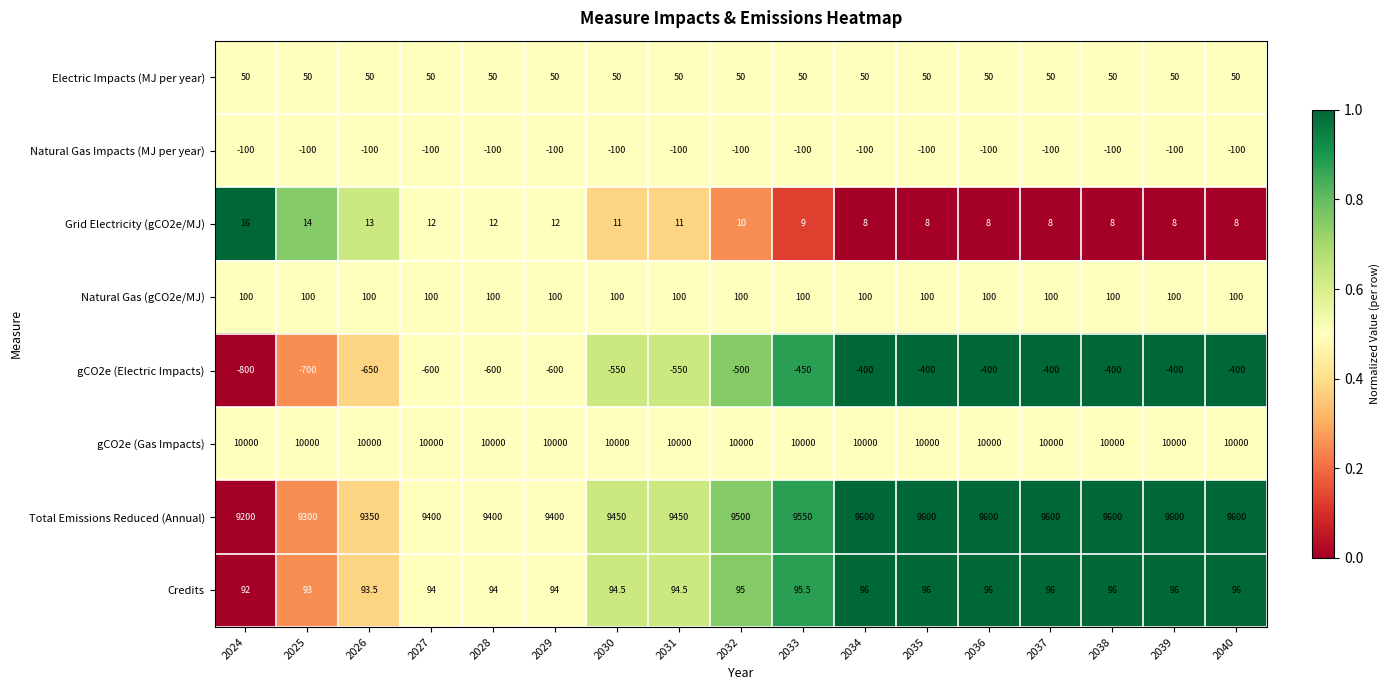

Read the Natural Gas (gCO2e/MJ) value at 2026.

100.0